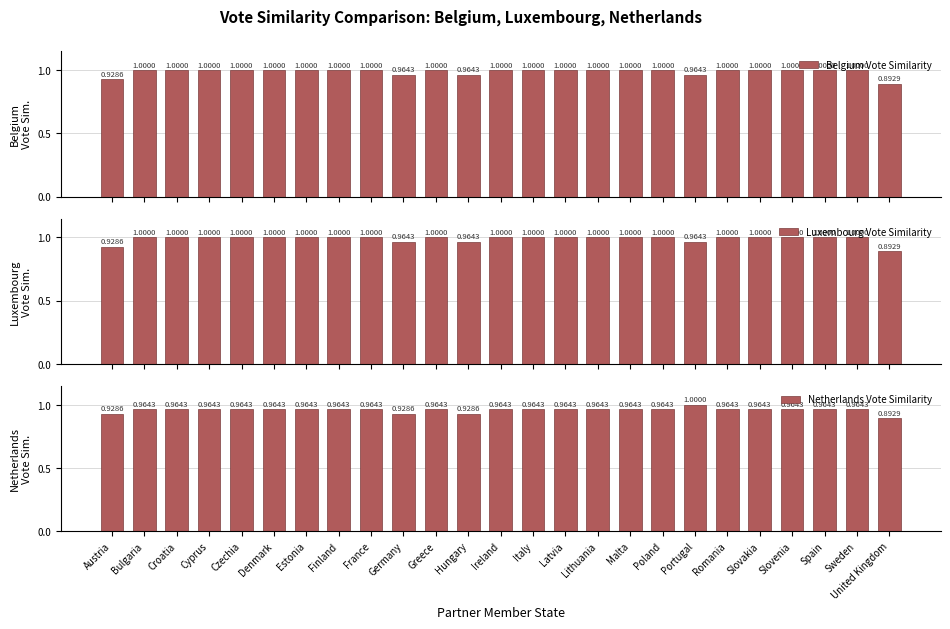

What is the total value across all series at Romania?

3.0